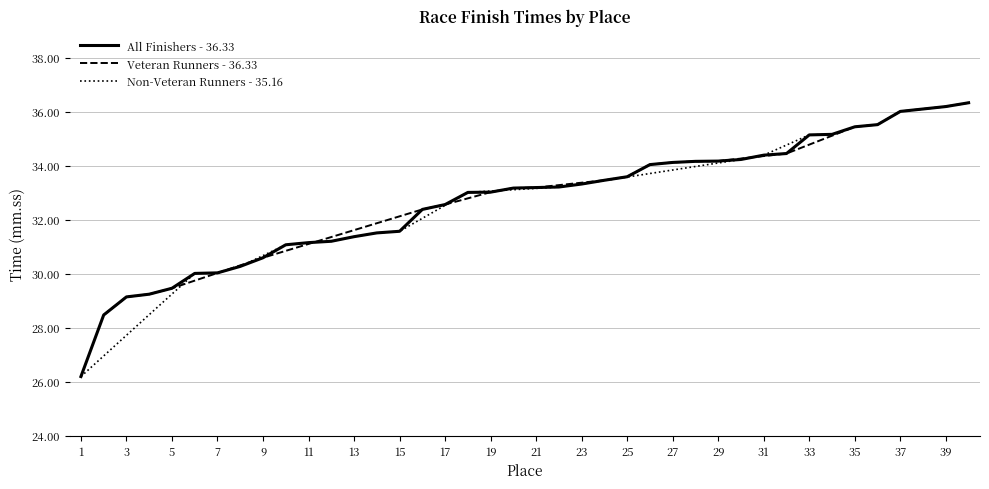

What is the minimum value for All Finishers - 36.33?

26.2